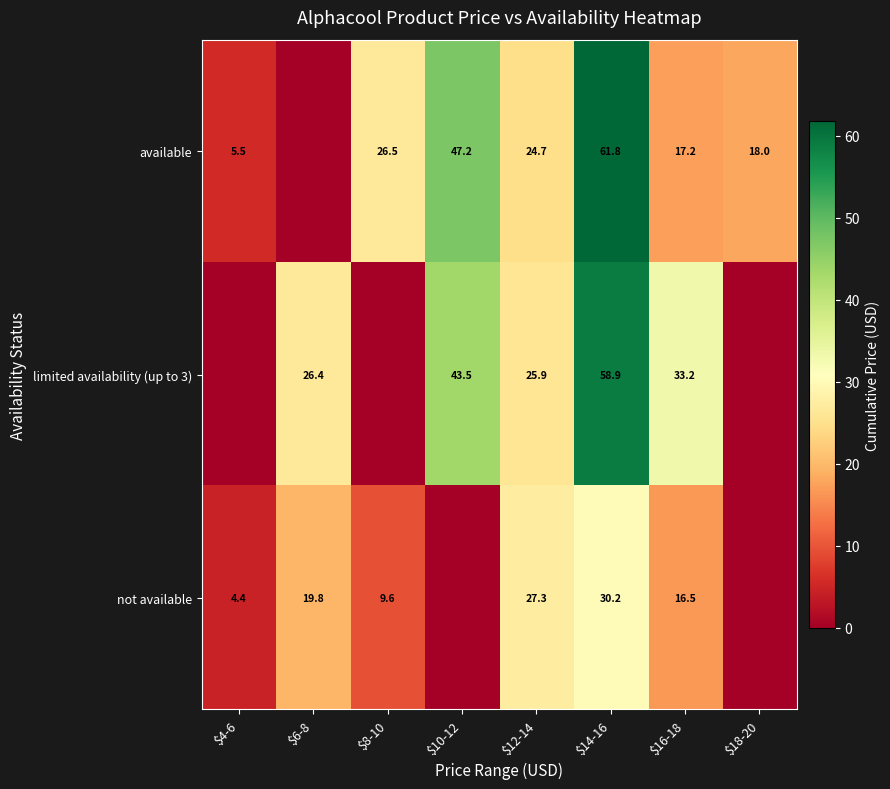

What is the spread (max minus min) of values at $14-16?

31.6